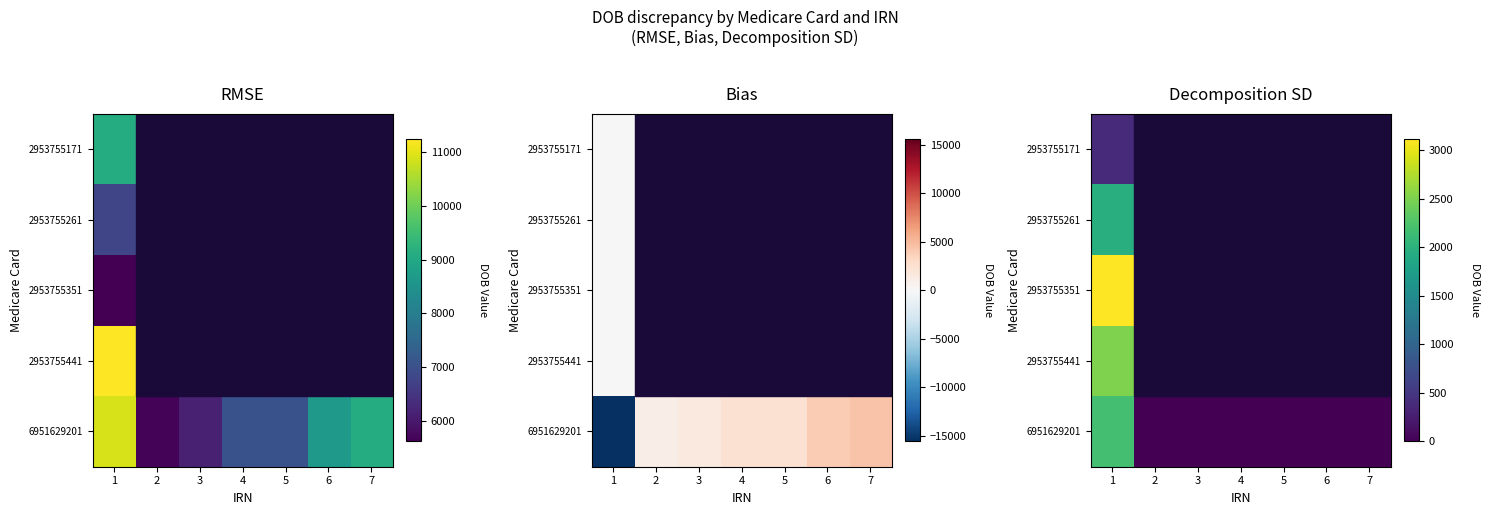

What is the sum of all 6951629201 values?

2176.6